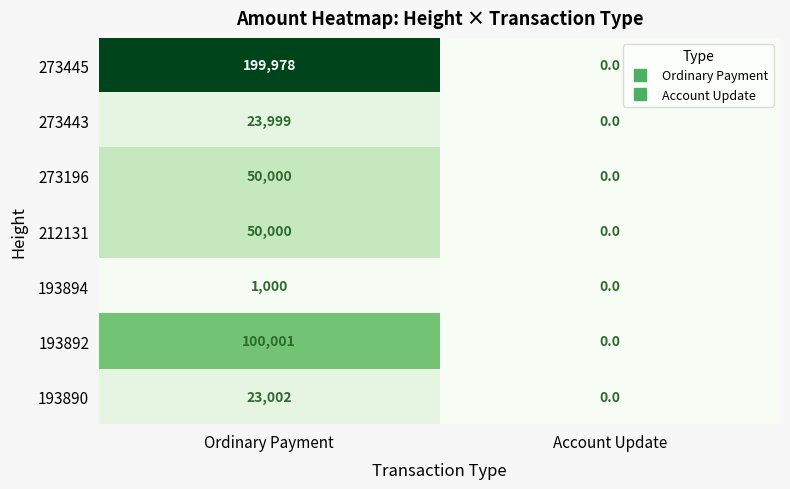

How many distinct data groups are displayed?

7